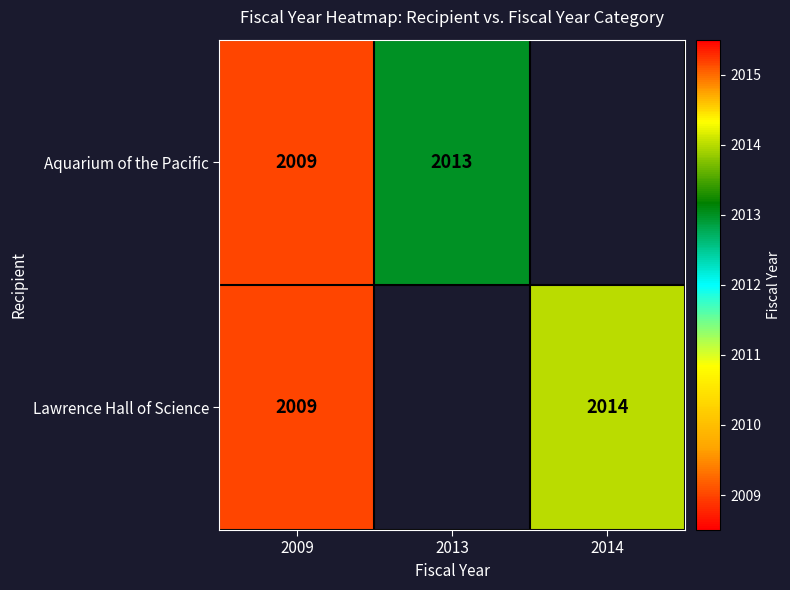

The value of Lawrence Hall of Science at 2009 is 2009. True or false?

True